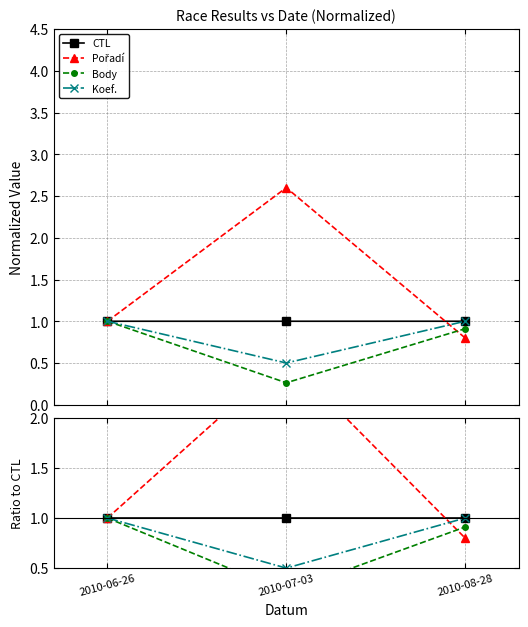

What is the value of the Pořadí point at the 3rd from the left?

0.8